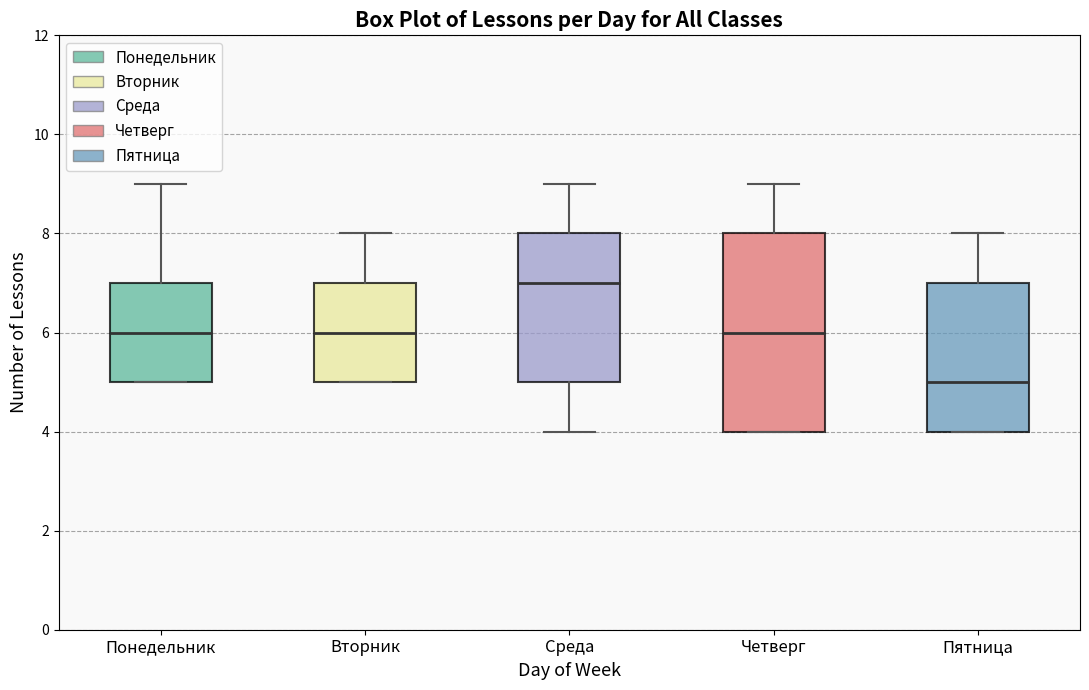

Where does the upper whisker of the box for Вторник end on the y-axis? The values are not printed on the chart, so give them approximately, as read against the axis.

8